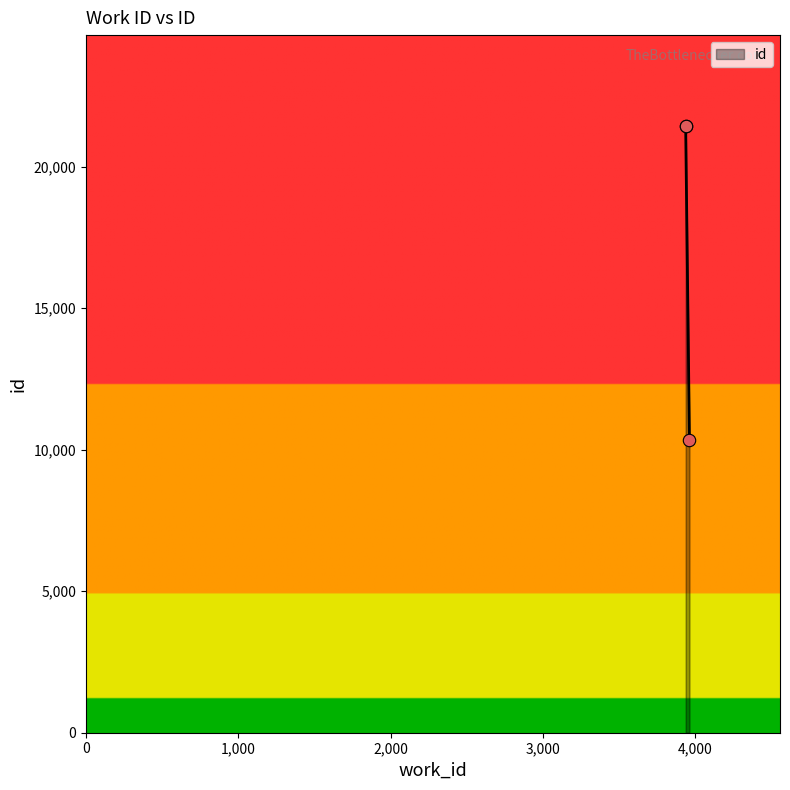

What is the change in value from 3963 to 3938?

+11110